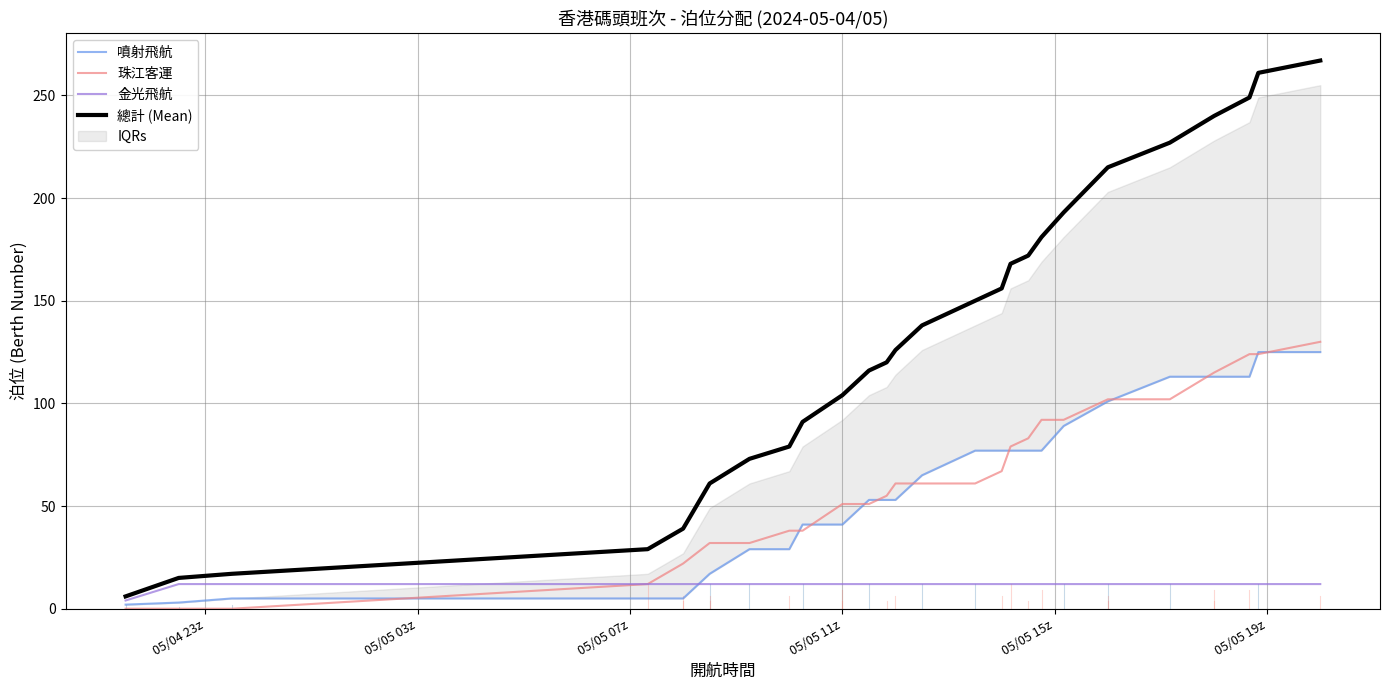

True or false: 珠江客運 and 總計 (Mean) intersect in this chart.

False